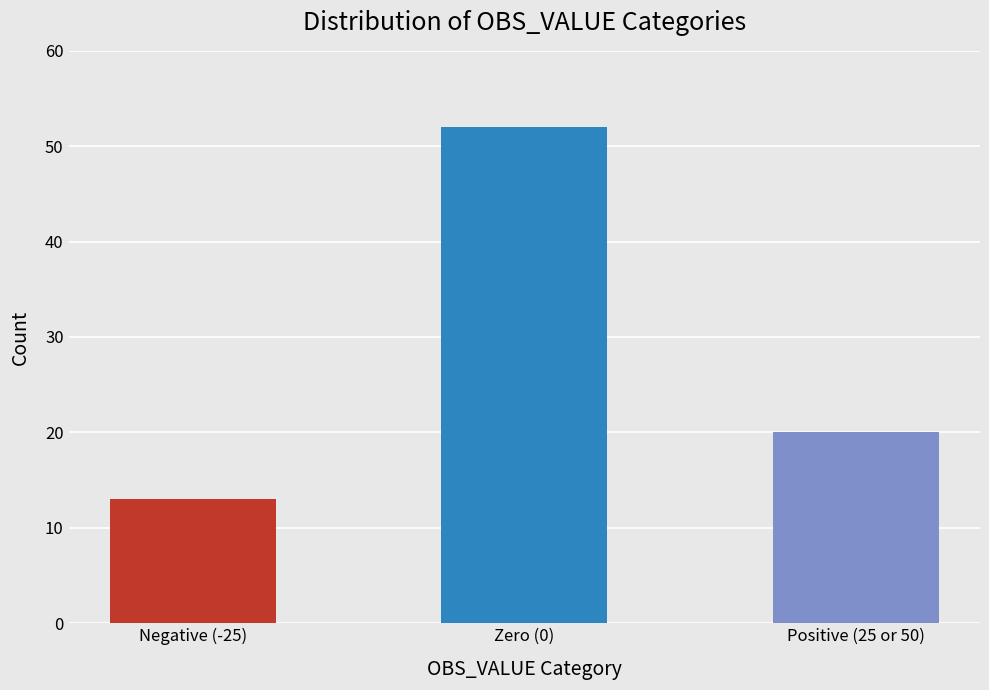

How many bars are there in total?

3